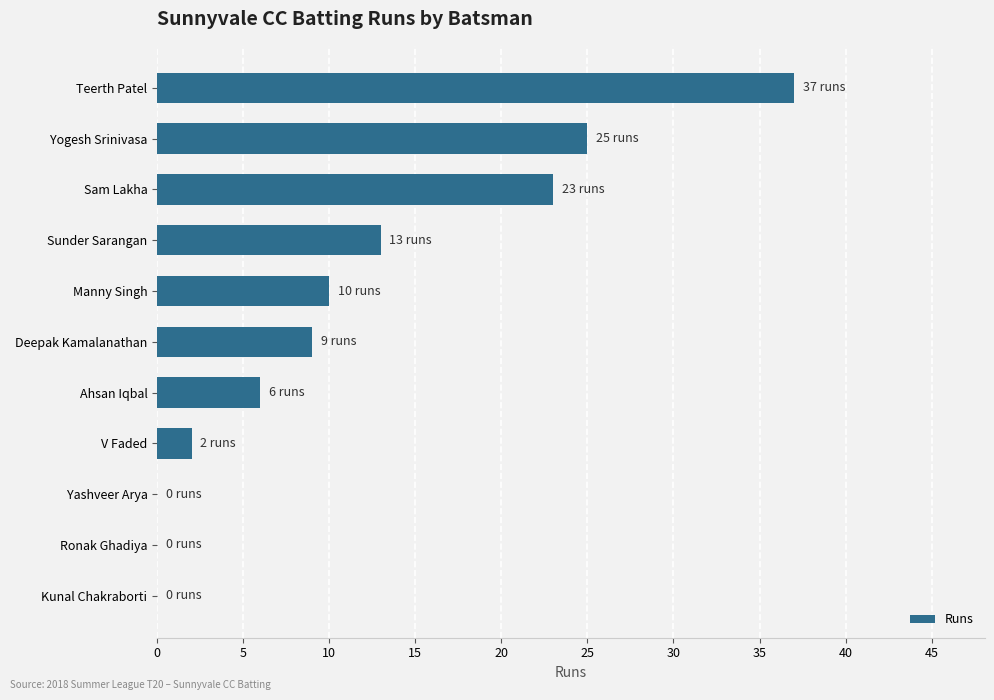

How many distinct data groups are displayed?

1